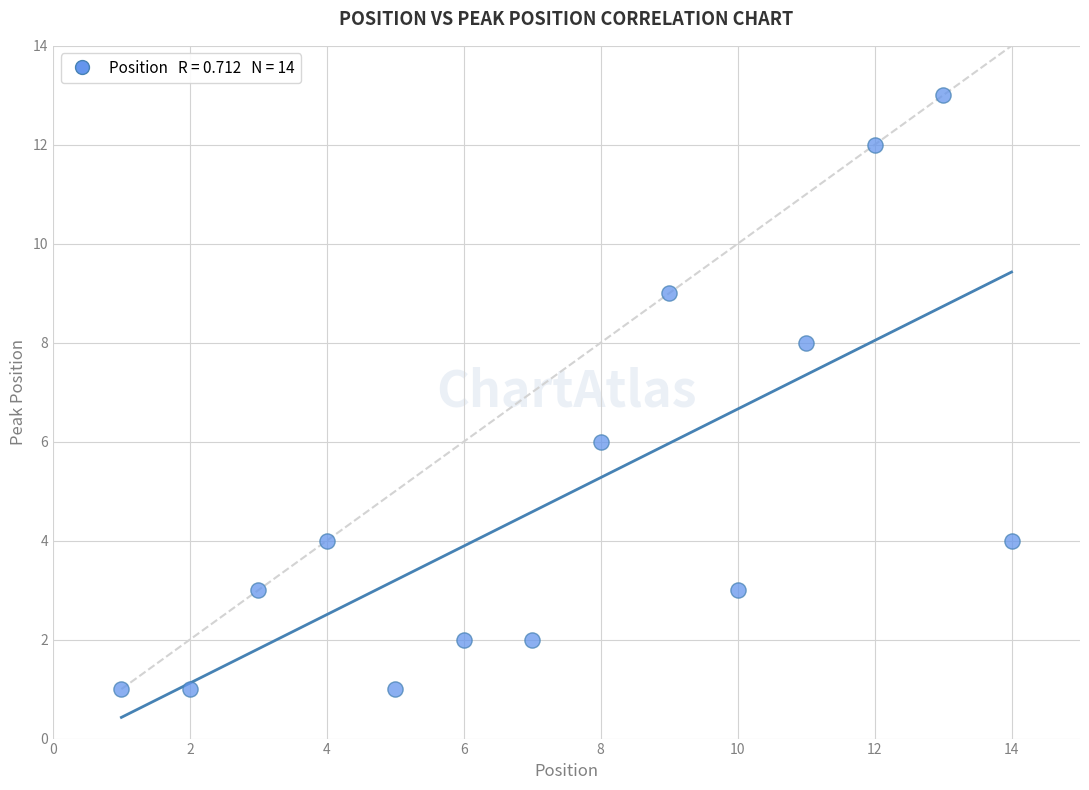

What is the range of X values (max minus min)?

13